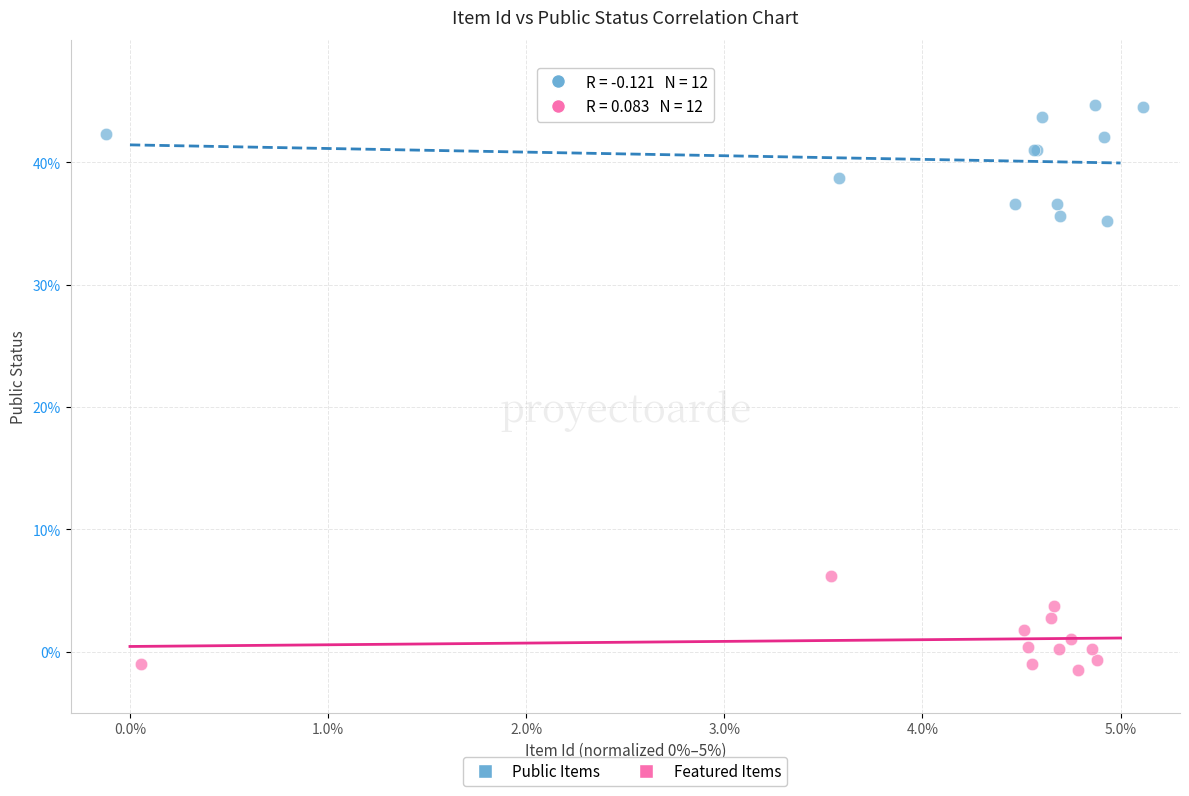

Which series contains the highest Y value?

Public Items